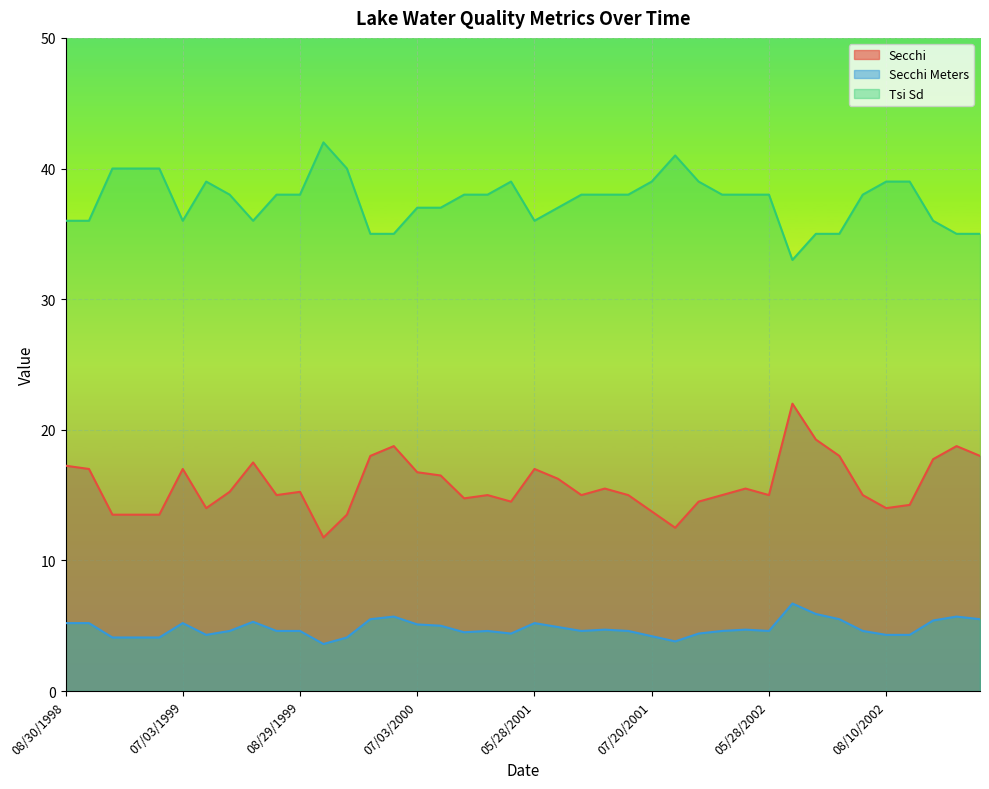

Where is Tsi Sd nearest to the value 37?

07/03/2000